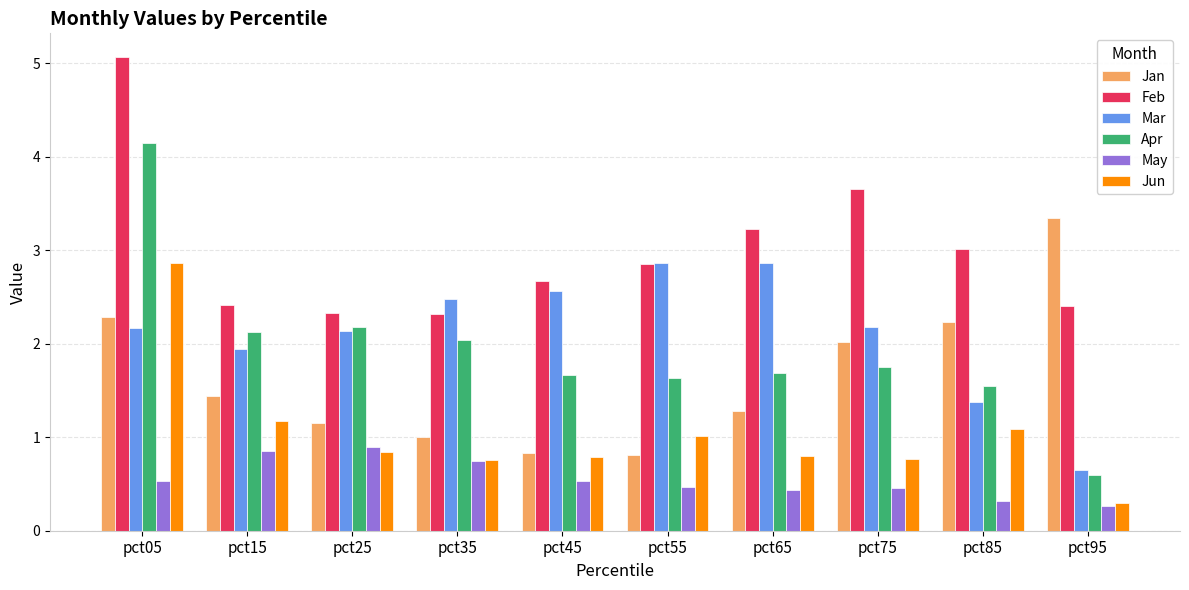

How many categories are shown in the chart?

10